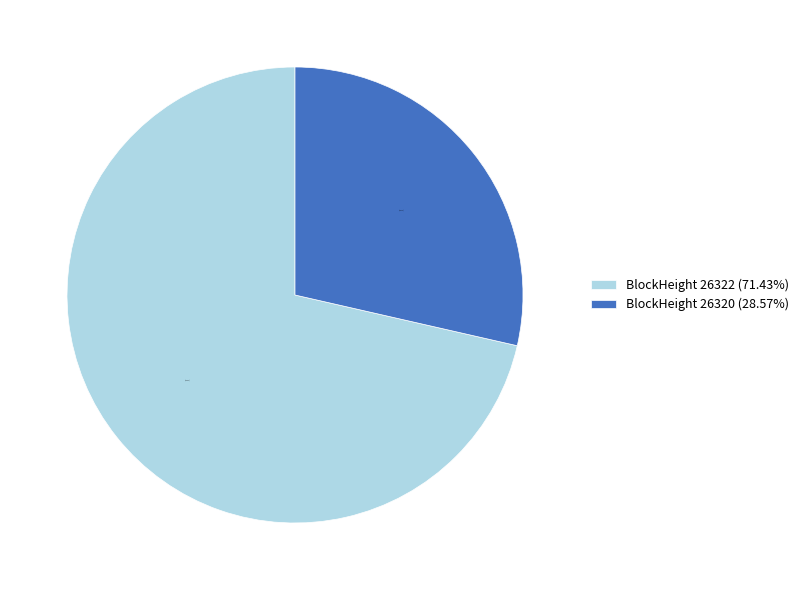

Is there a majority slice in this chart?

Yes